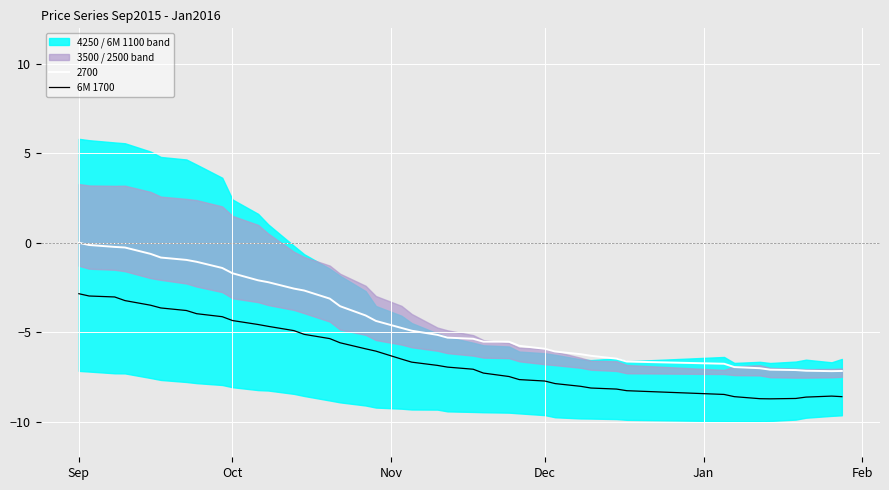

What is the maximum value for 6M 1700?

-2.8